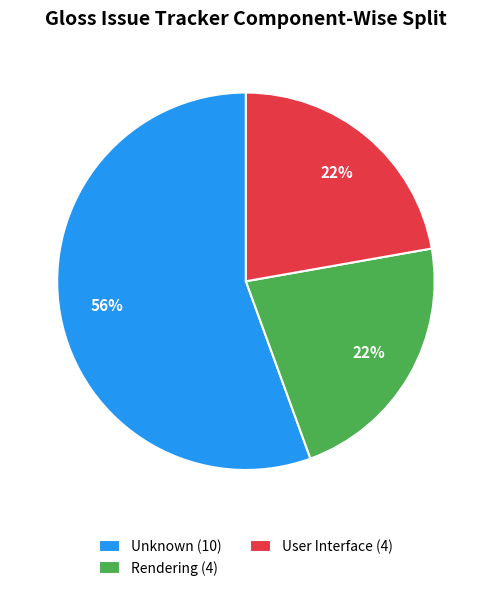

To the nearest percent, what is the average slice percentage?

33%